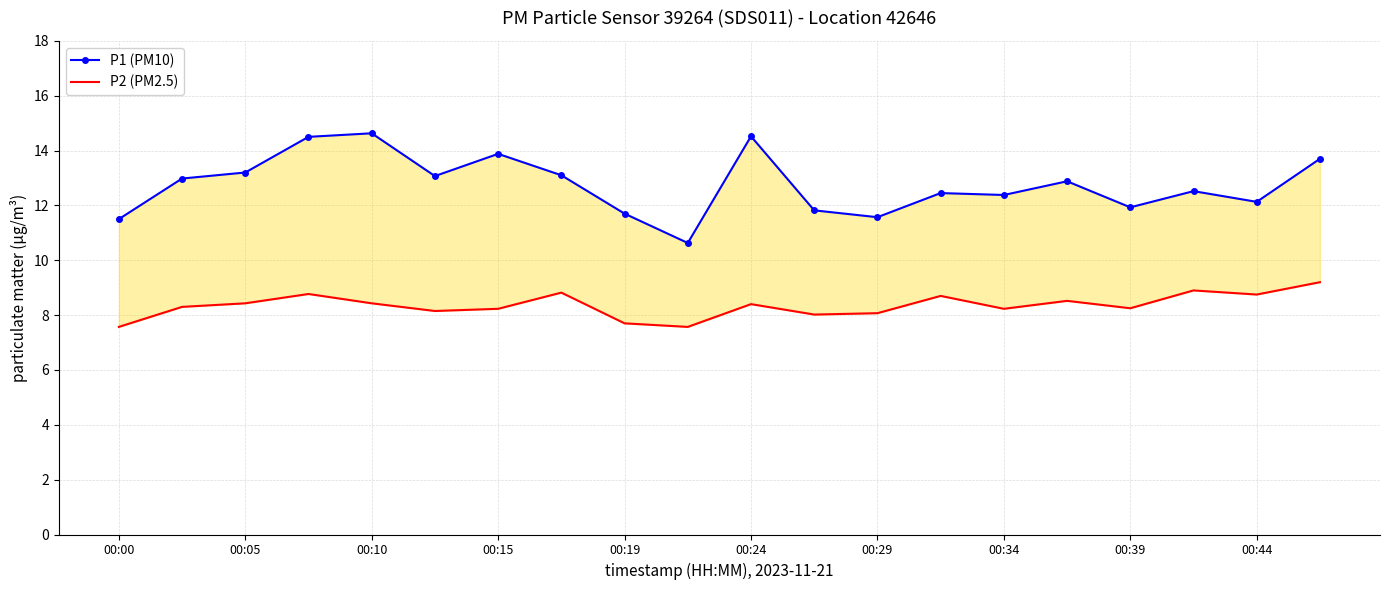

How many interior local peaks does the P1 (PM10) series have?

6